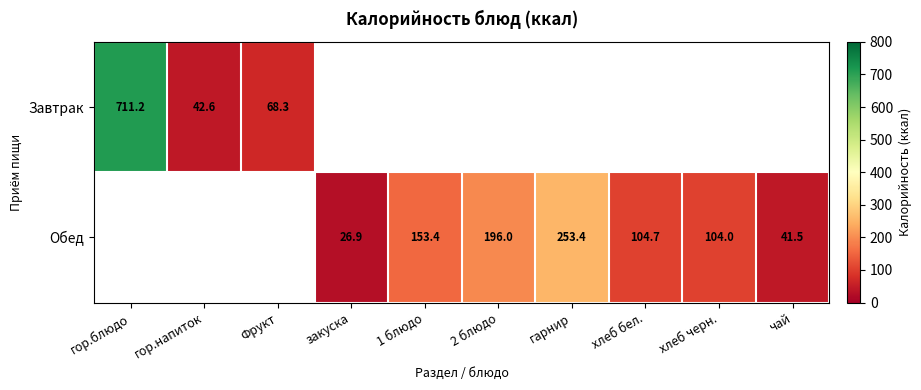

What is the smallest value displayed?

26.9